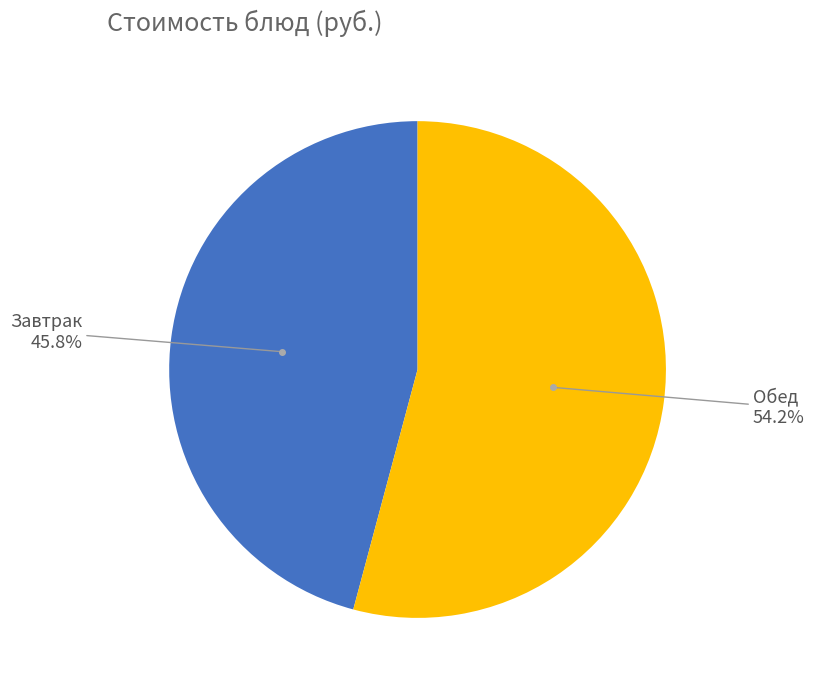

Is there any slice that represents more than half of the pie?

Yes